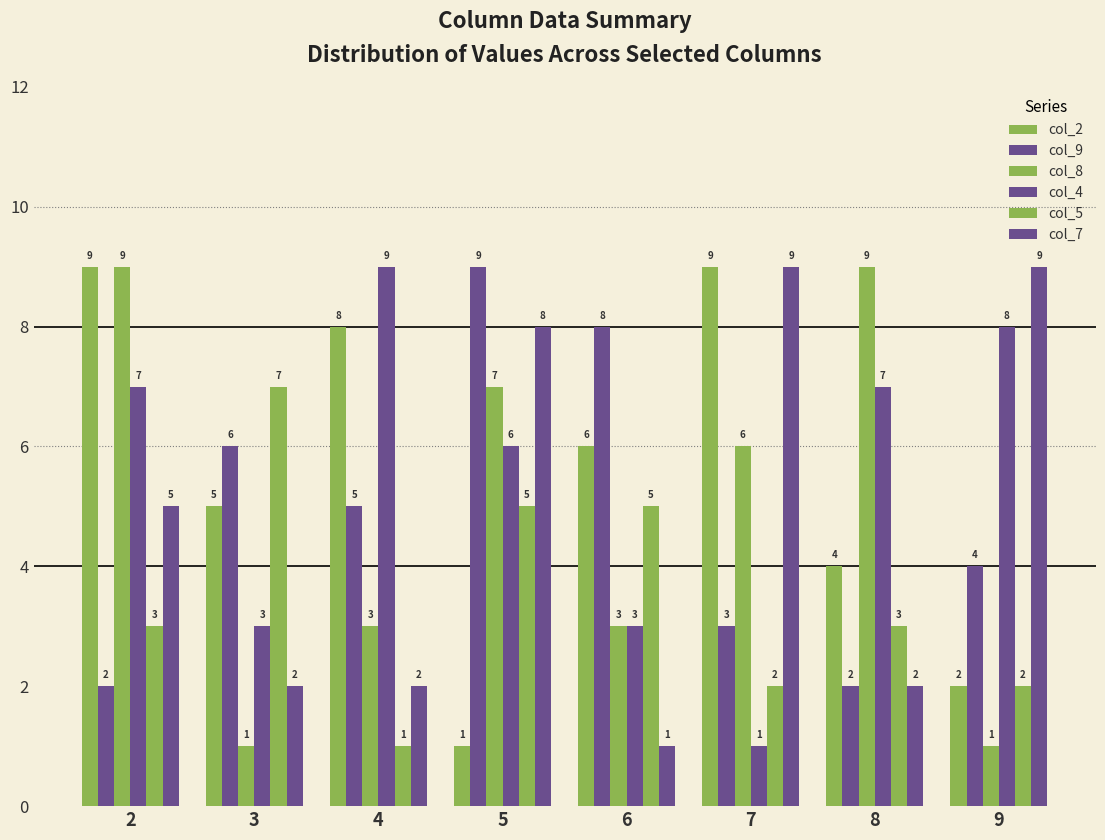

List the labels in order of col_2 value, smallest first.

5, 9, 8, 3, 6, 4, 2, 7